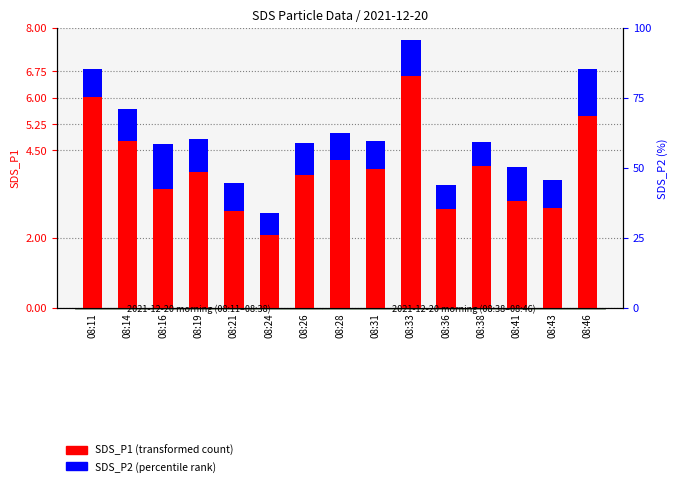

Rank the series by their average value, from highest to lowest.

SDS_P1 (transformed count), SDS_P2 (percentile rank)